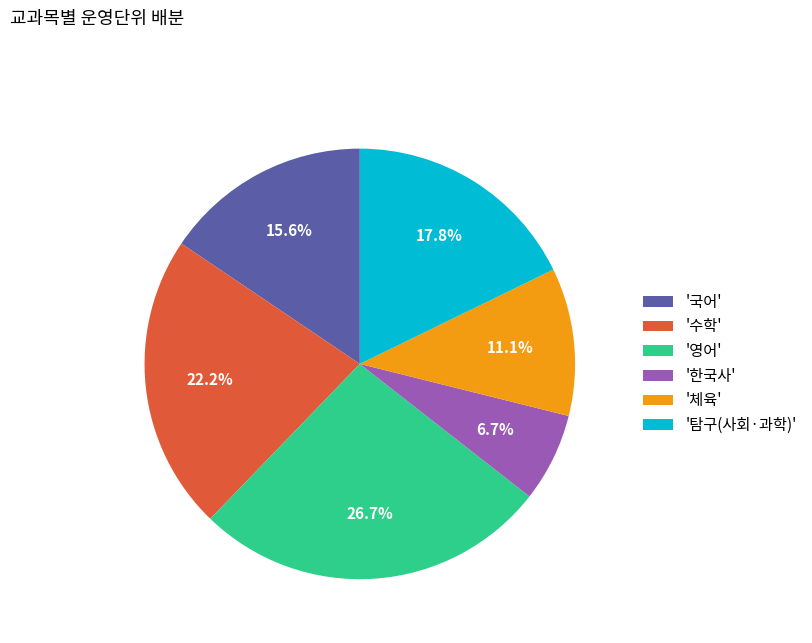

Which category has the biggest portion of the pie?

'영어'